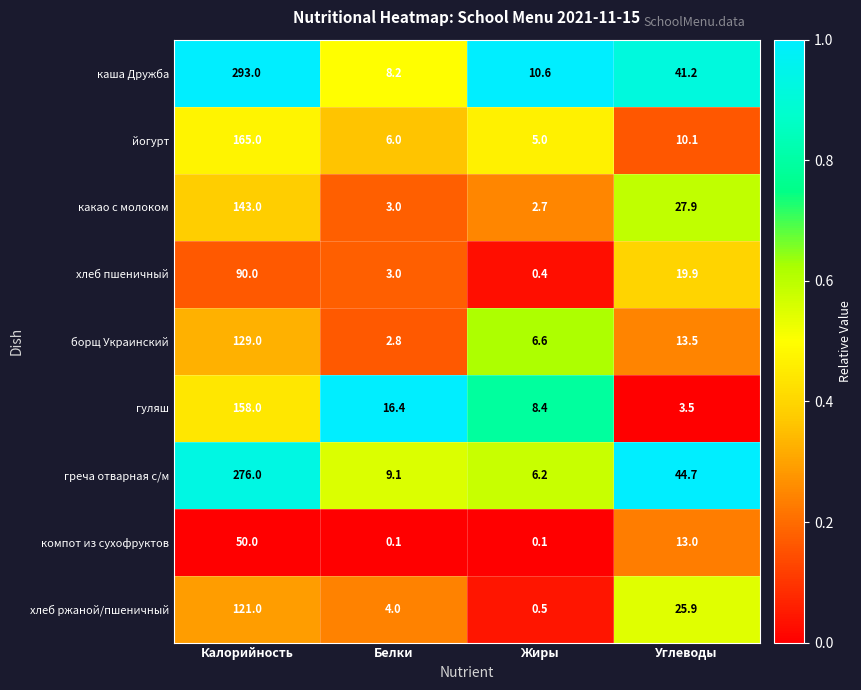

Is it true that борщ Украинский equals 2.8 at Белки?

True